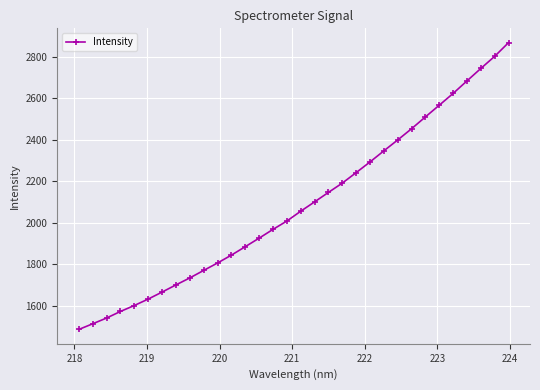

What is the smallest value displayed?

1486.7